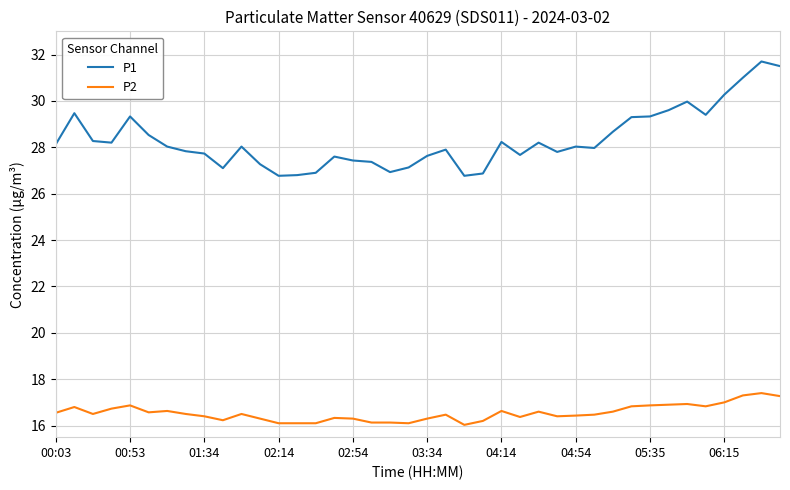

Which series has the largest total across all categories?

P1